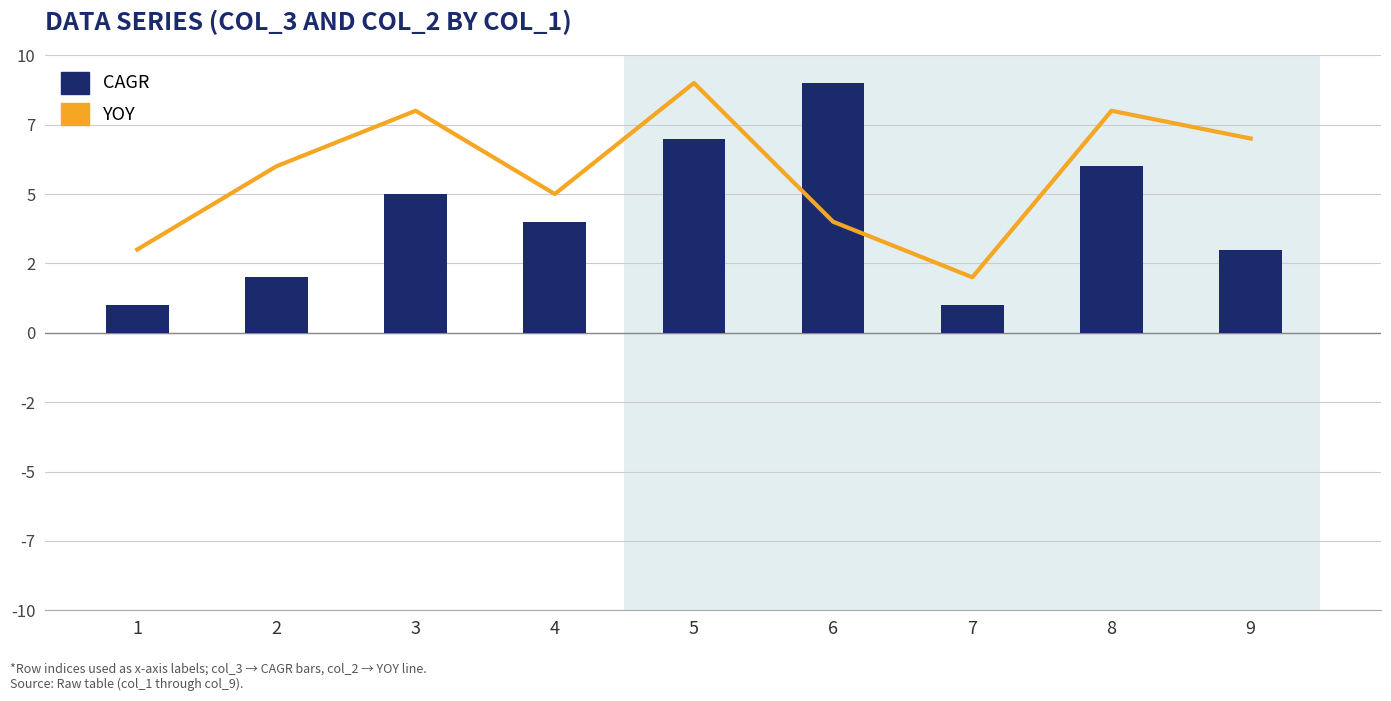

Is it true that CAGR equals 6 at 8?

True